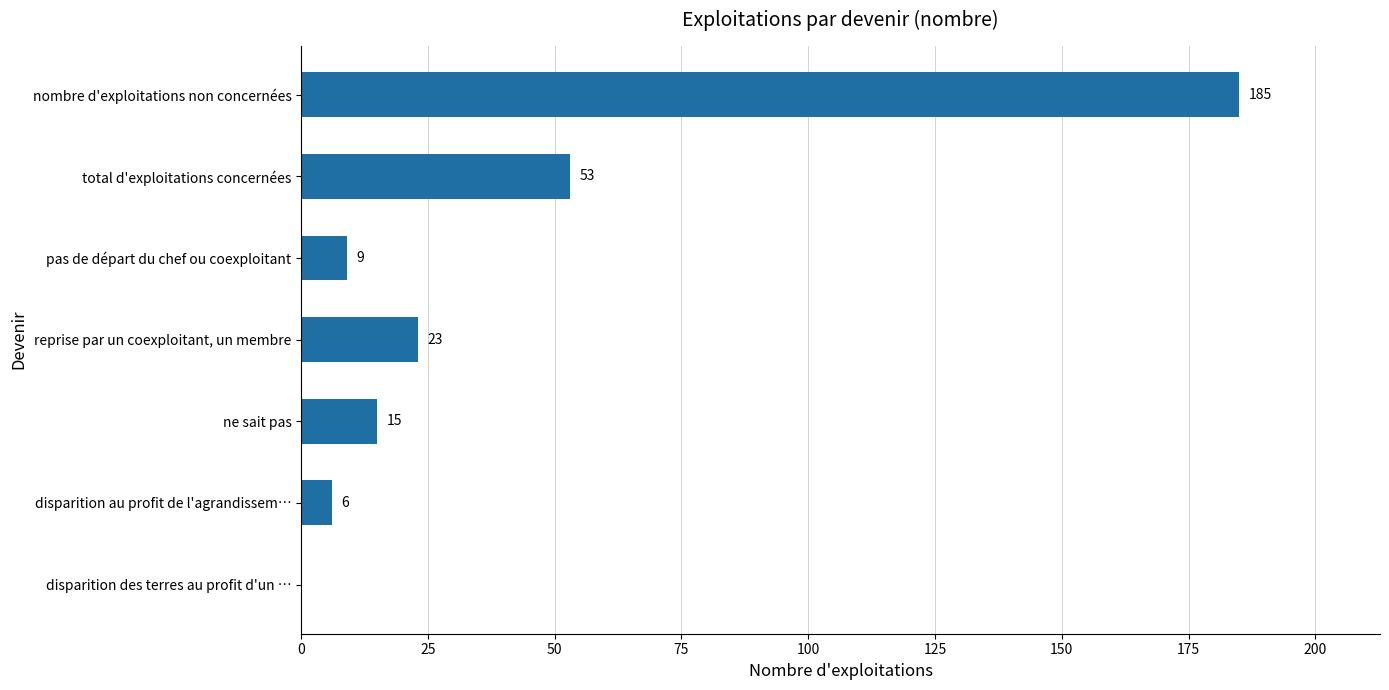

True or false: the data shows 15 at ne sait pas.

True